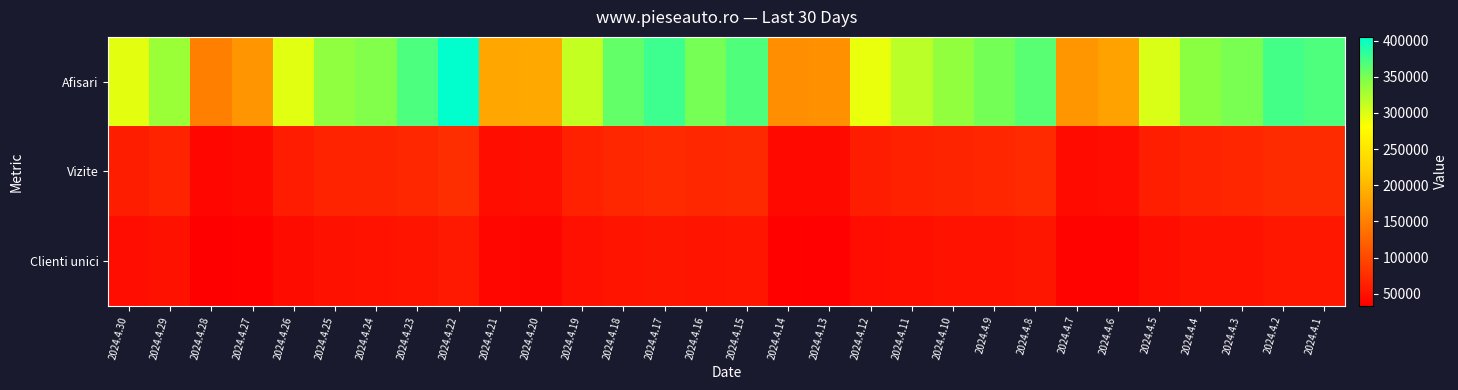

At how many categories does at least one series exceed 196973?

22